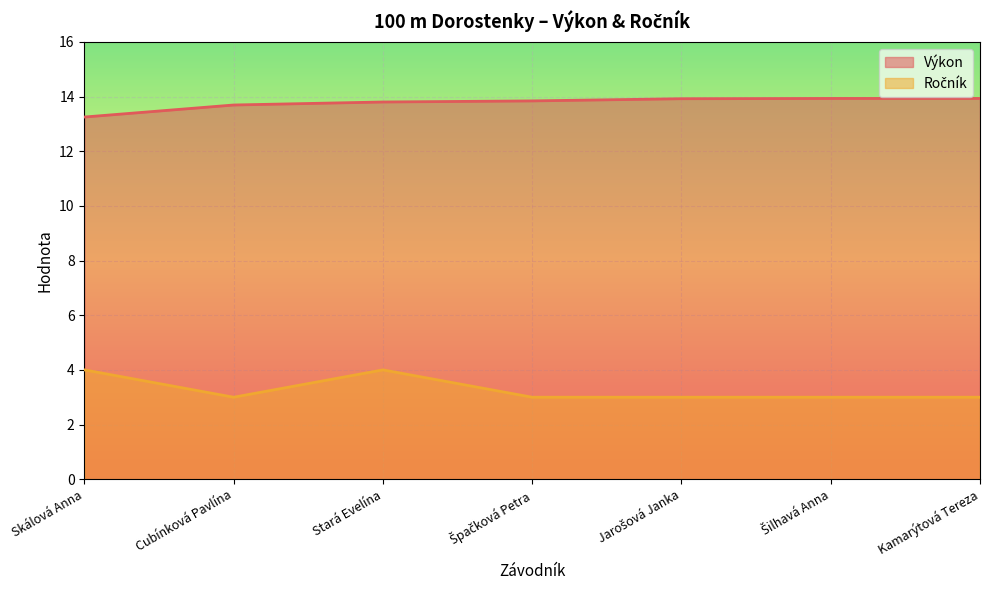

At which category does the chart reach its minimum across all series?

Cubínková Pavlína